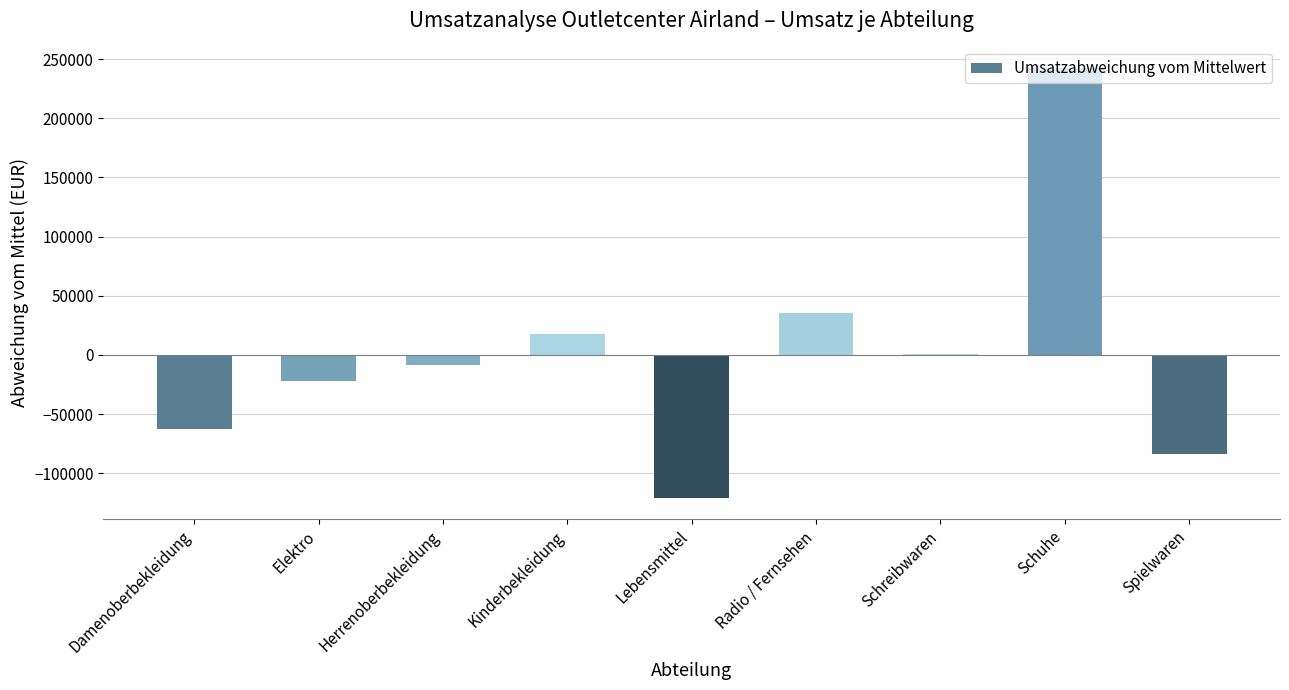

Reading right to left, transcribe all the data shown in this chart.

Spielwaren=-83556.6	Schuhe=242506.6	Schreibwaren=1090.4	Radio / Fernsehen=35271.9	Lebensmittel=-120549.2	Kinderbekleidung=17773.6	Herrenoberbekleidung=-8107.8	Elektro=-22063.2	Damenoberbekleidung=-62365.8